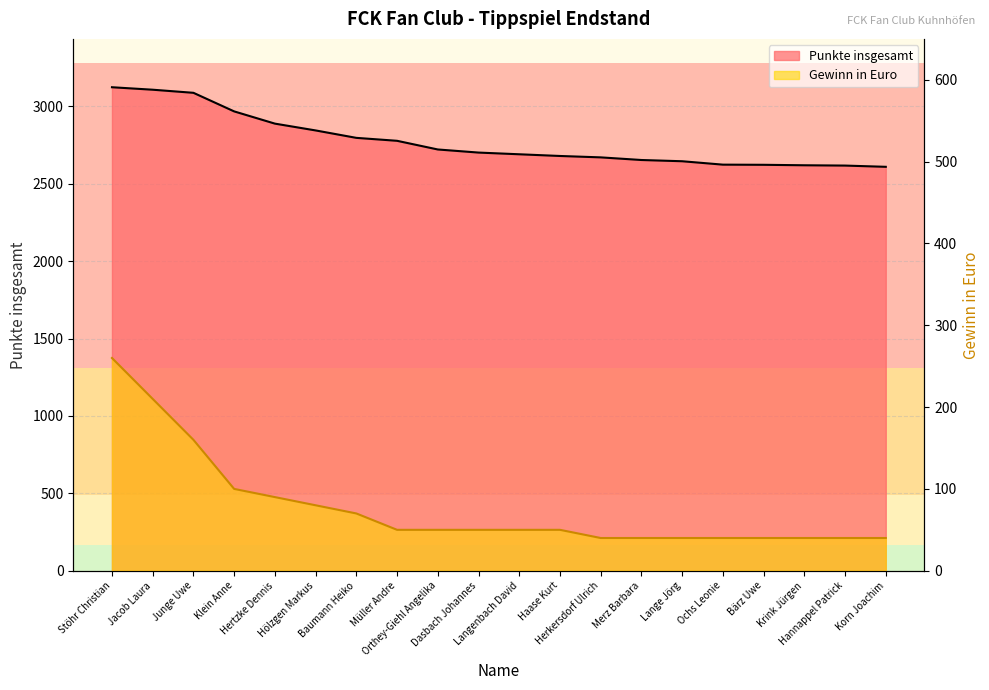

At how many categories does at least one series exceed 2585?

20